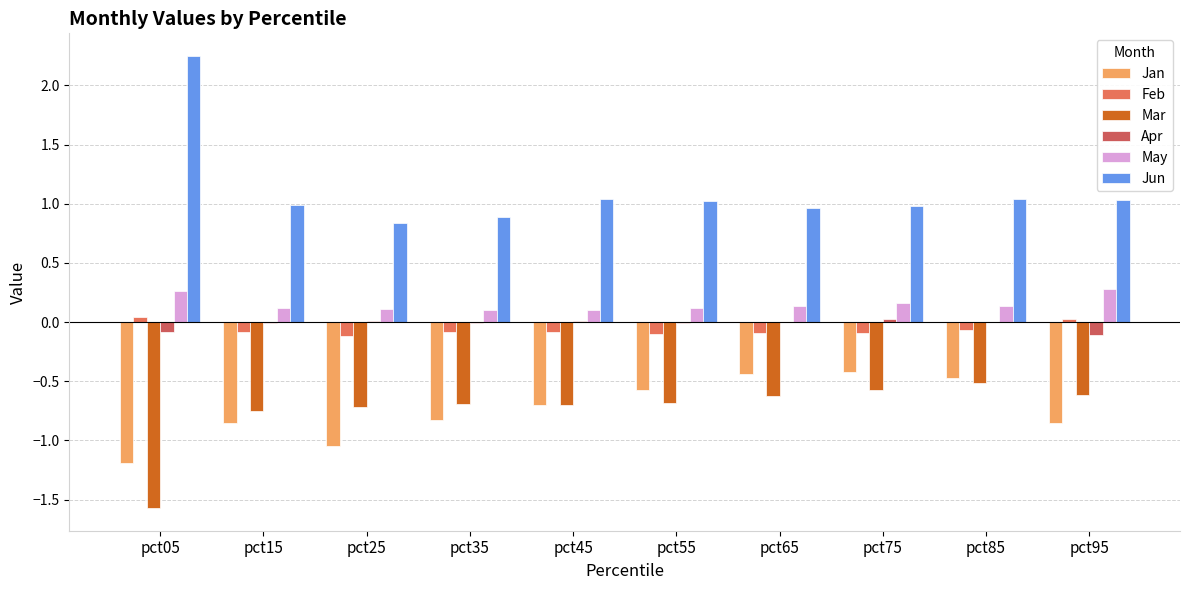

The Mar series shows -0.4 at pct55. True or false?

False